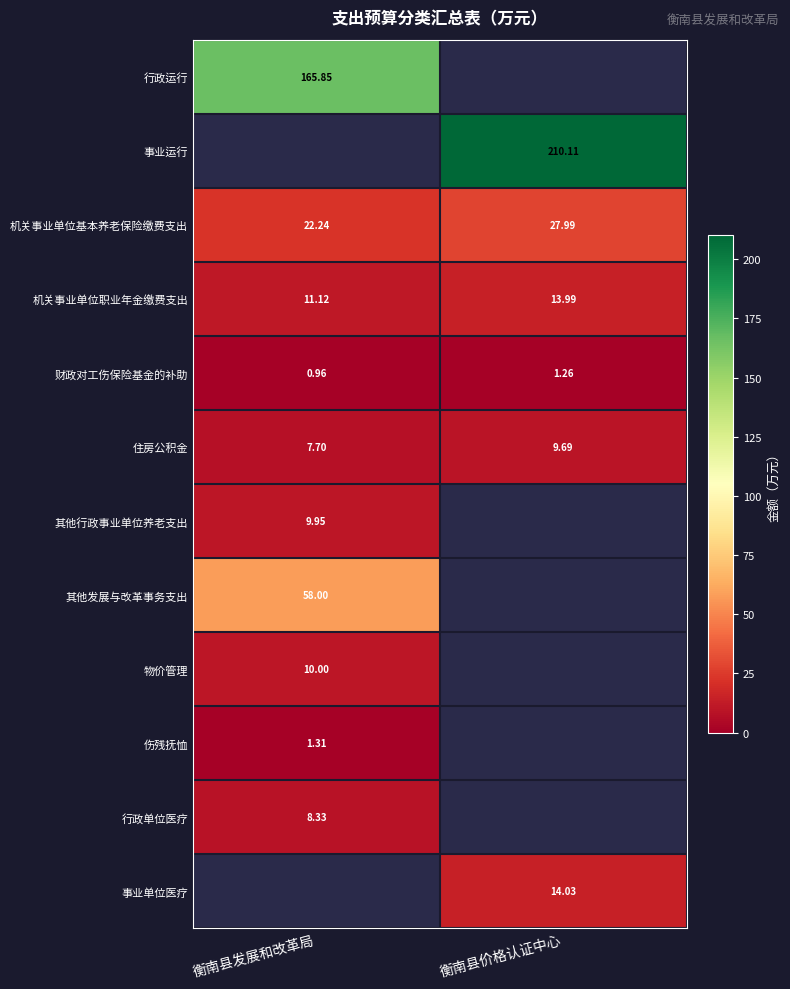

List the labels in order of 财政对工伤保险基金的补助 value, smallest first.

衡南县发展和改革局, 衡南县价格认证中心